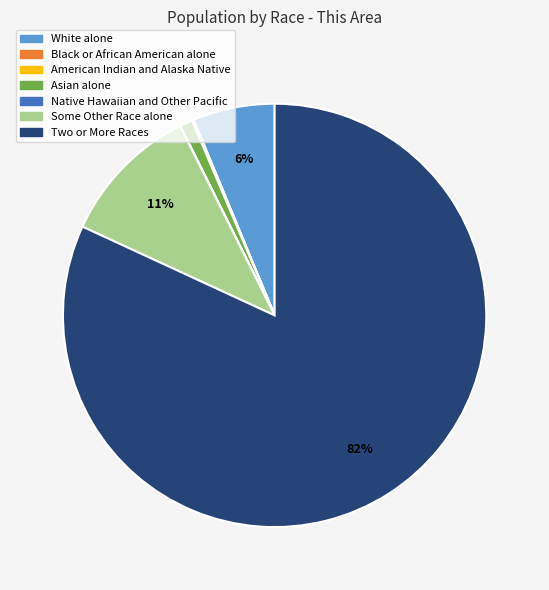

True or false: Asian alone accounts for 1% of the total.

True